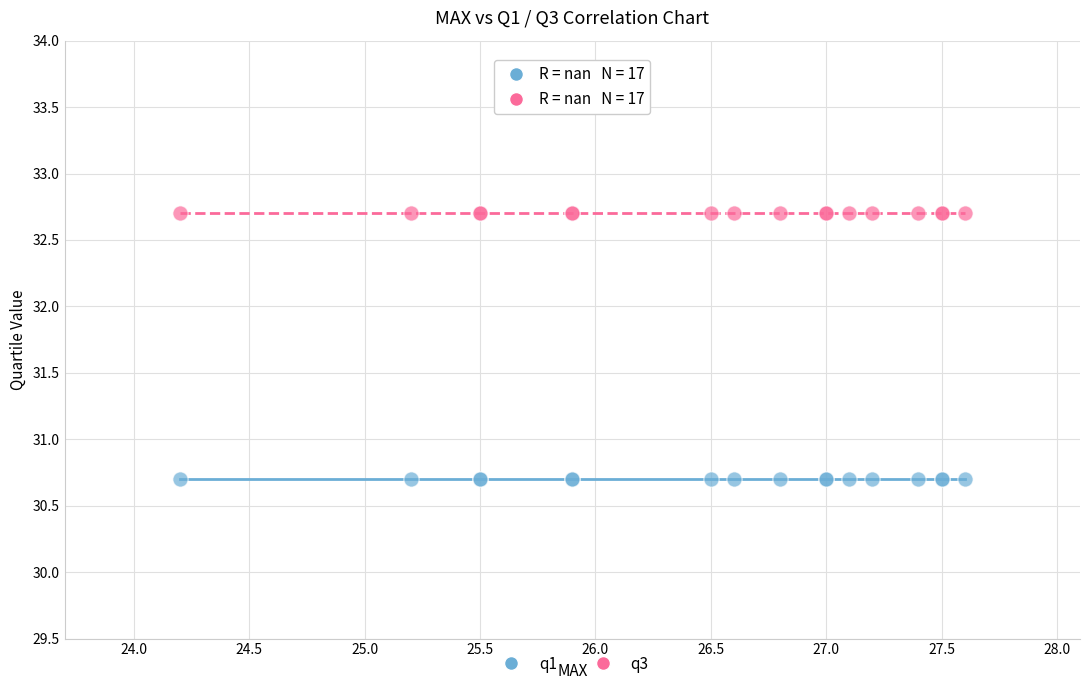

Which series contains the lowest Y value?

q1